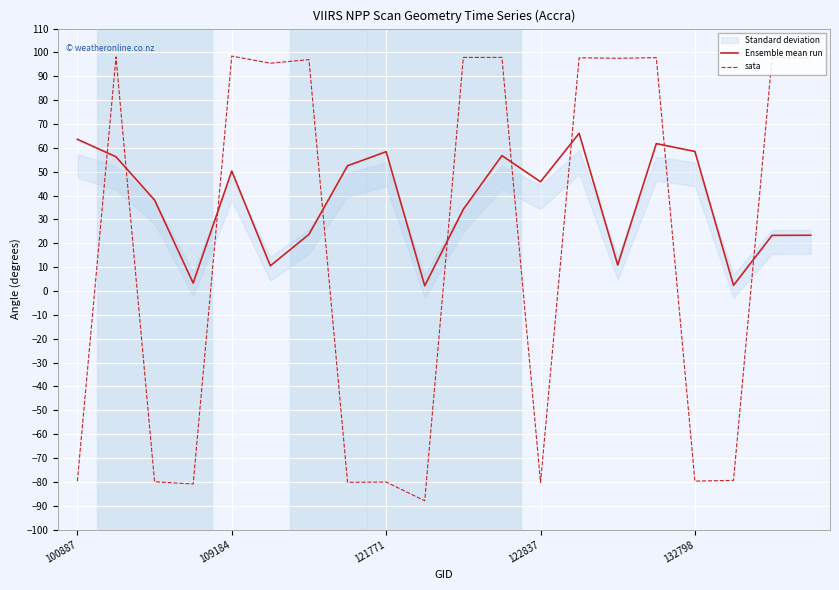

True or false: Ensemble mean run and sata cross at least once.

True